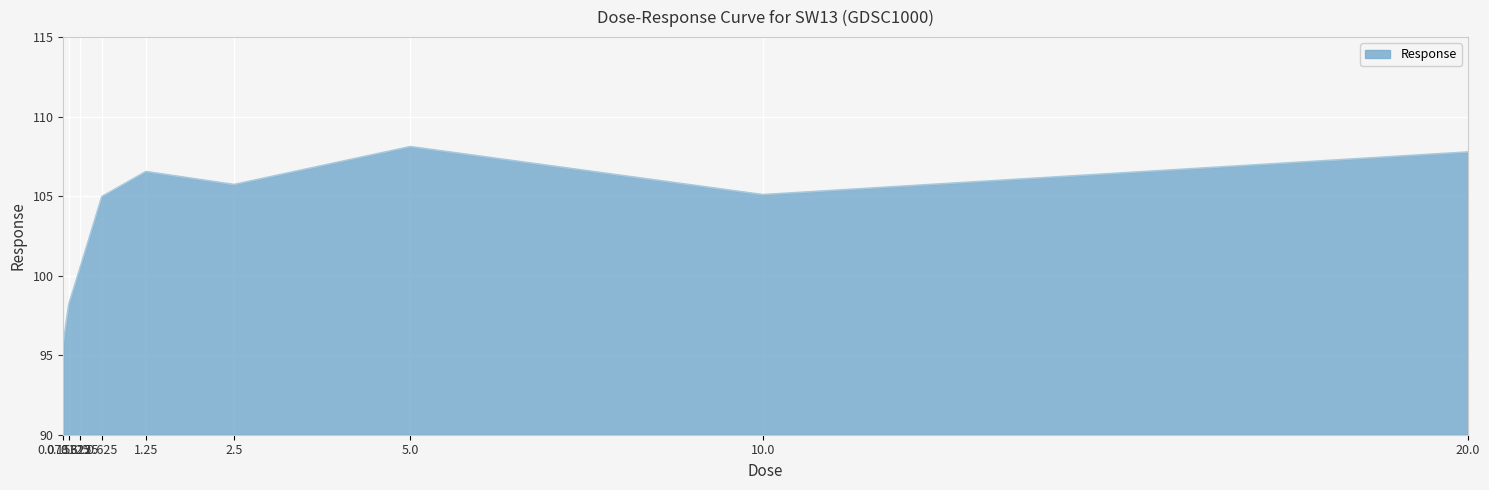

How many lines are shown in the chart?

1